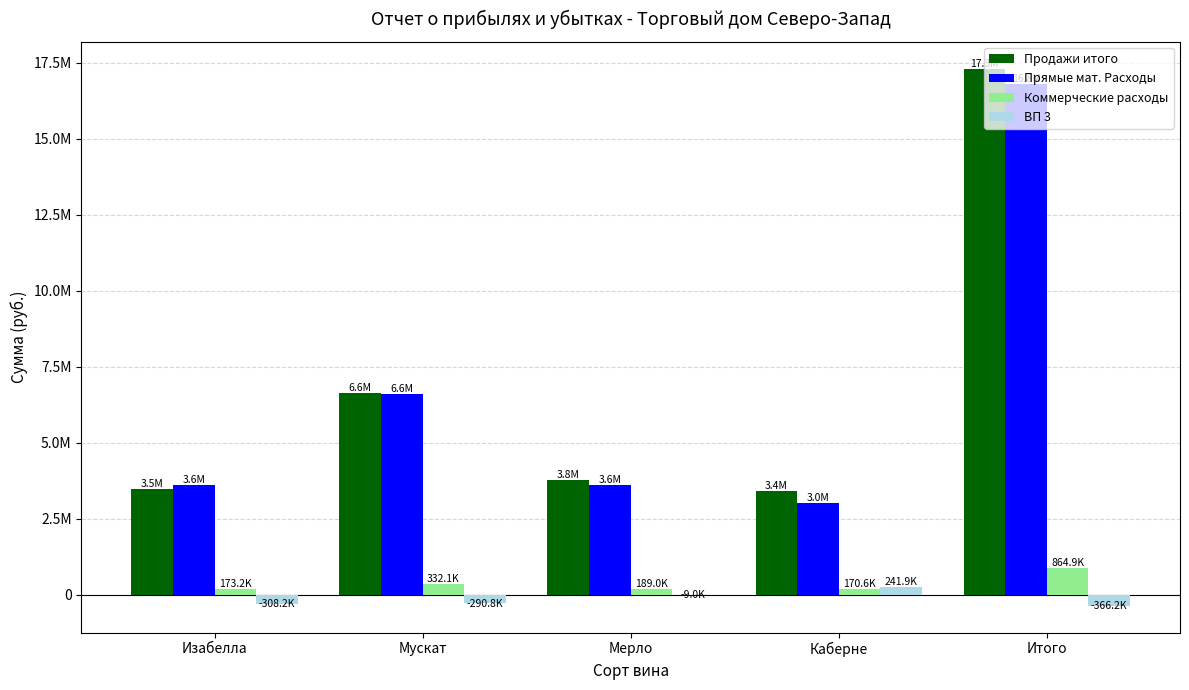

What are all the series names shown in the legend?

Продажи итого, Прямые мат. Расходы, Коммерческие расходы, ВП 3